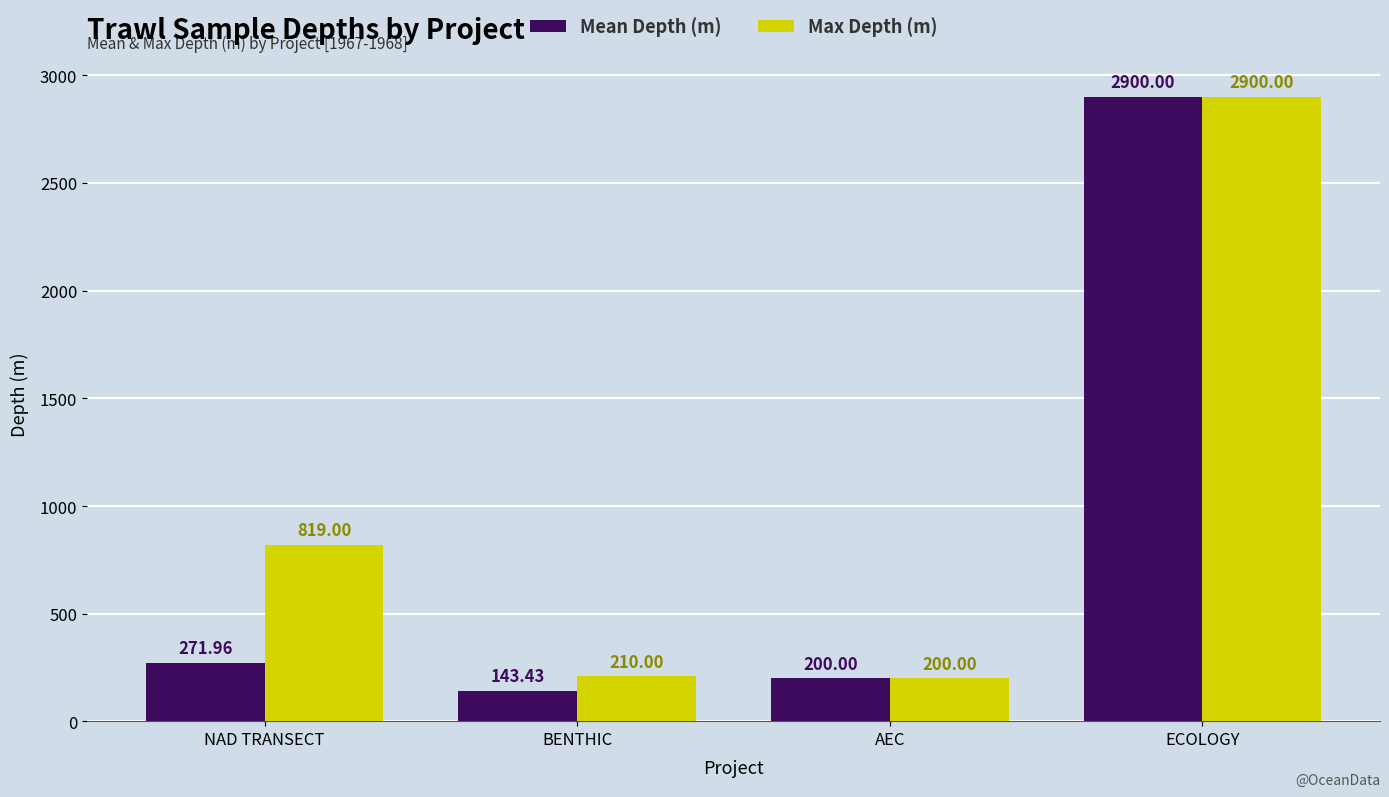

Is it true that Max Depth (m) equals 819.0 at NAD TRANSECT?

True